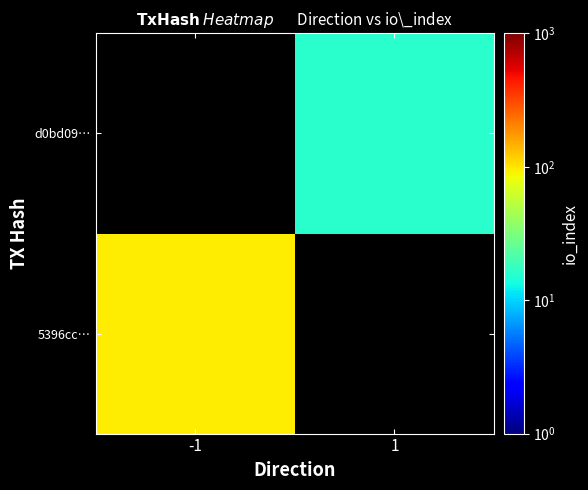

Is it true that d0bd09… equals 16.0 at 1?

True